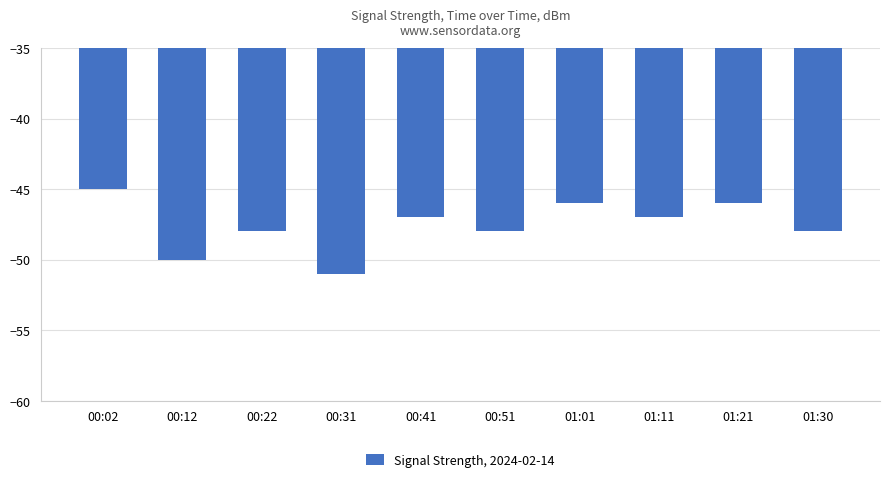

What position from the left is 01:01?

7